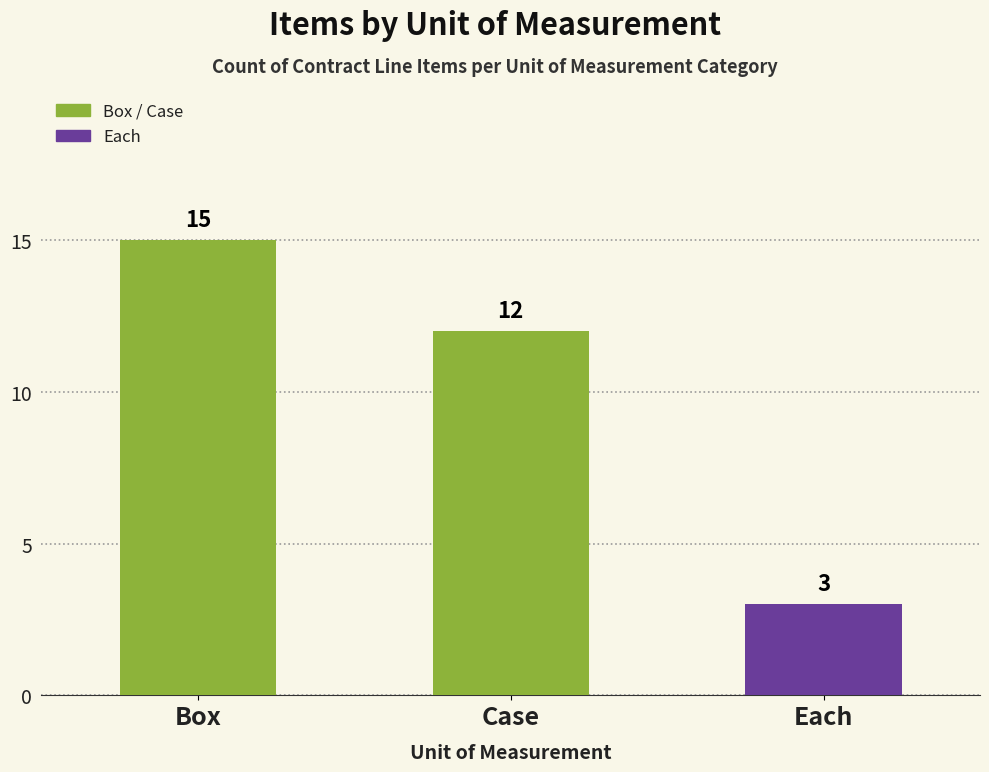

At which category does the chart reach its peak across all series?

Box